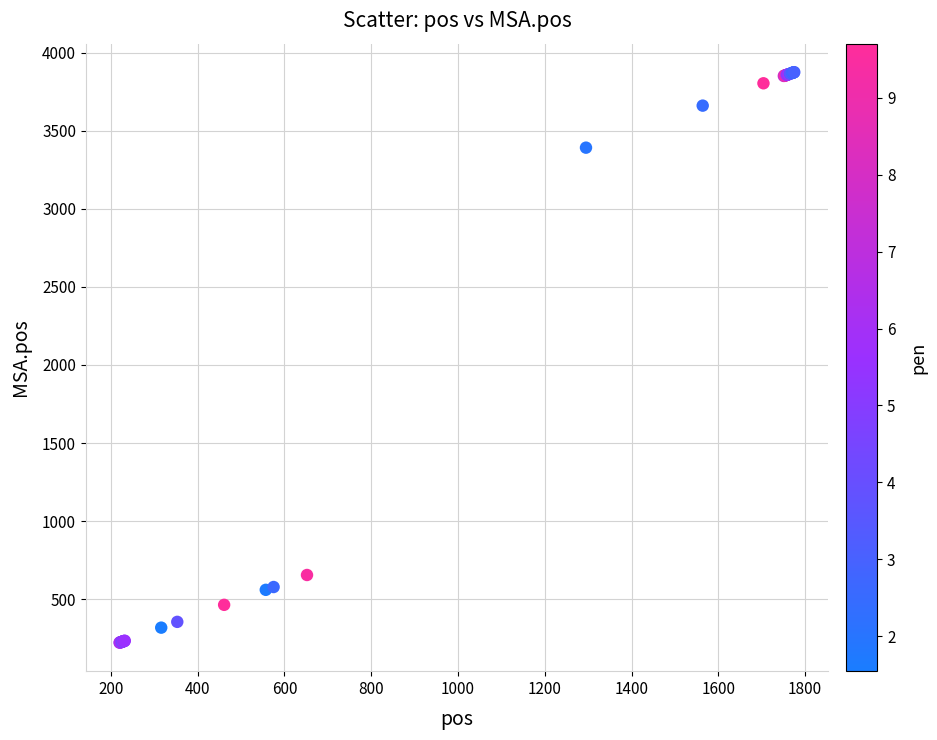

What Y value in the scatter plot is closest to 2048?

3391